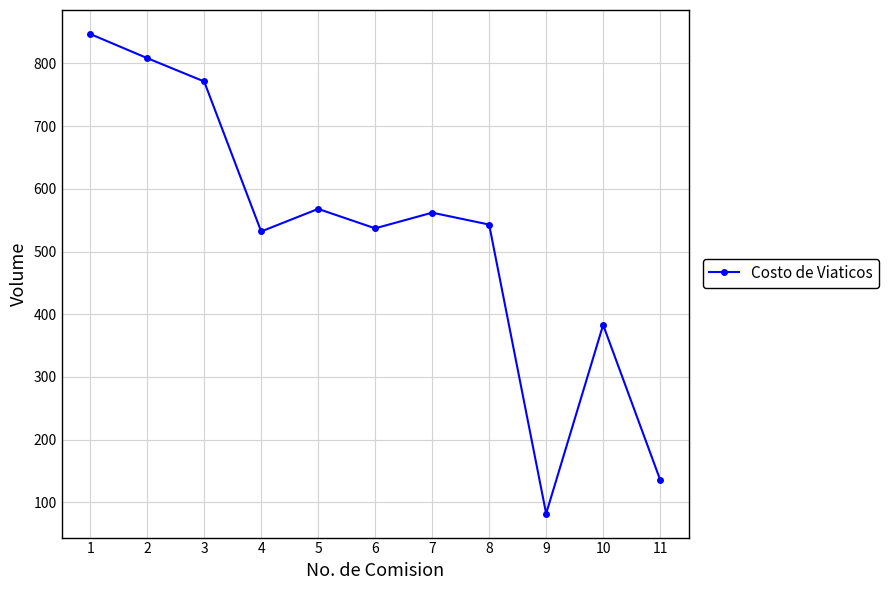

Where is the first local maximum?

5